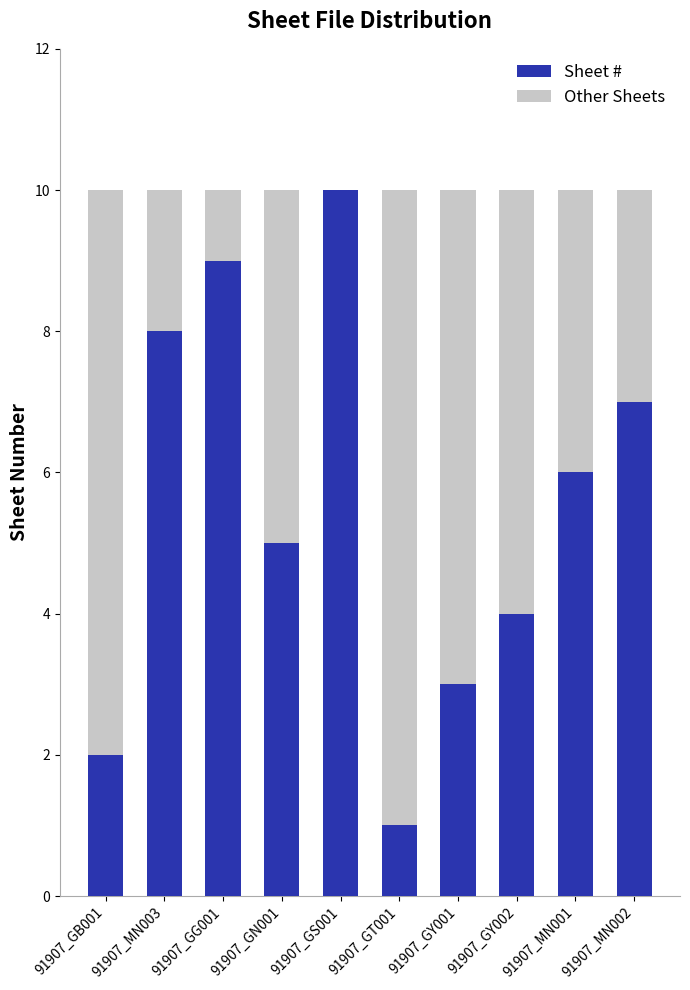

Are the bars grouped side by side (vs. stacked)?

No